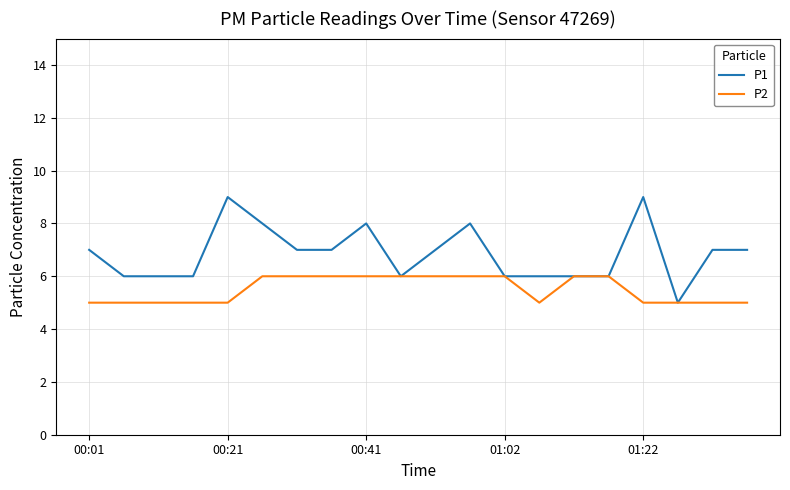

Which series has the largest range (max minus min)?

P1